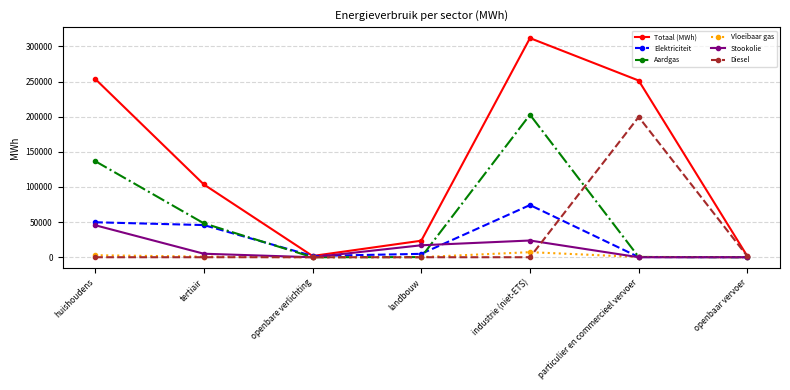

True or false: Totaal (MWh) has more than 0 points higher than both neighbors.

True